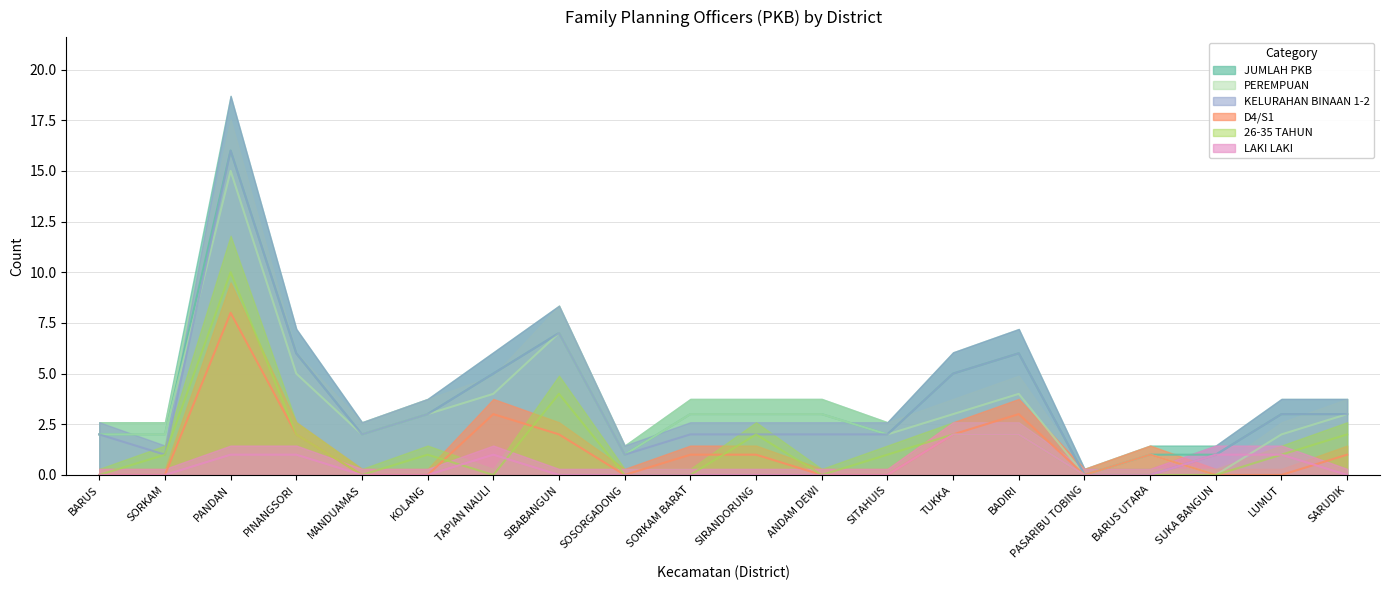

How many series are shown in this chart?

6